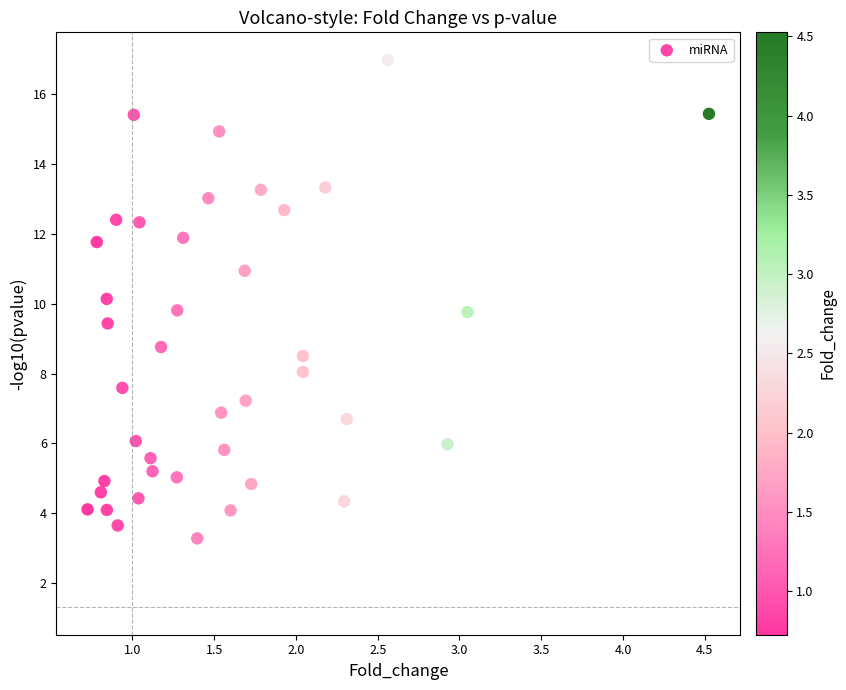

What is the range of Y values (max minus min)?

13.7